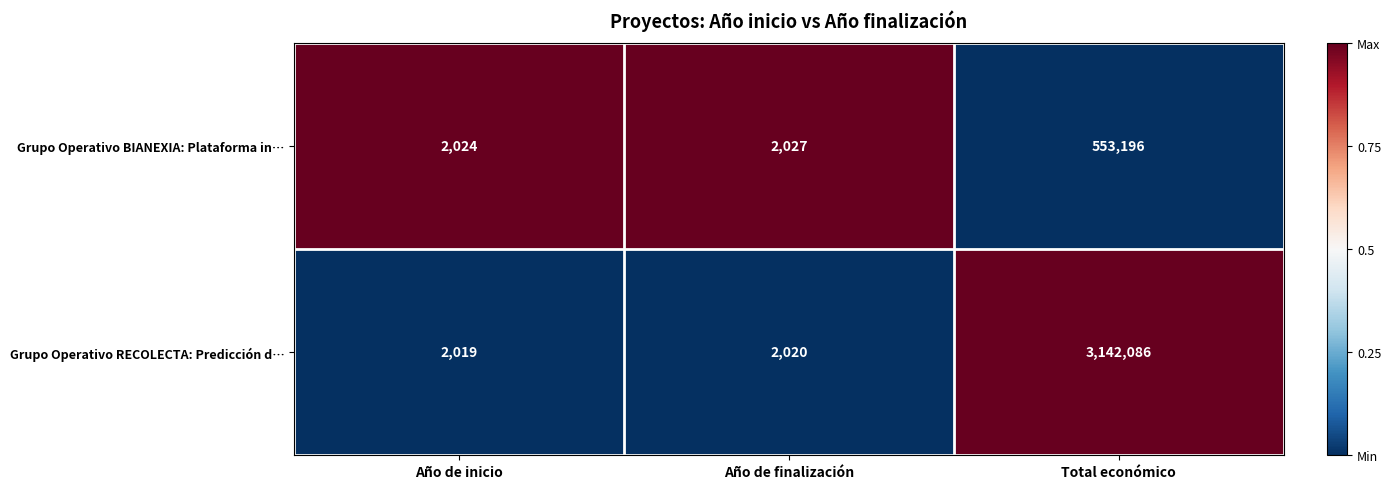

Which series changed the most between Año de inicio and Año de finalización?

Grupo Operativo BIANEXIA: Plataforma in…